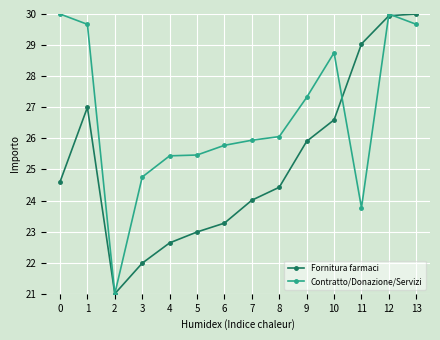

What is the average value of the Fornitura farmaci series?

25.2